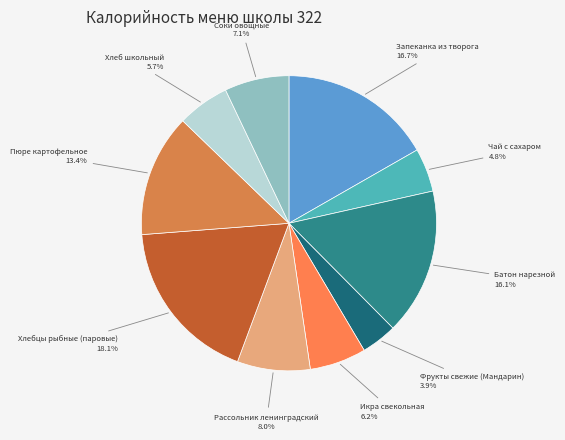

Combined, do Соки овощные and Хлеб школьный account for over 50%?

No